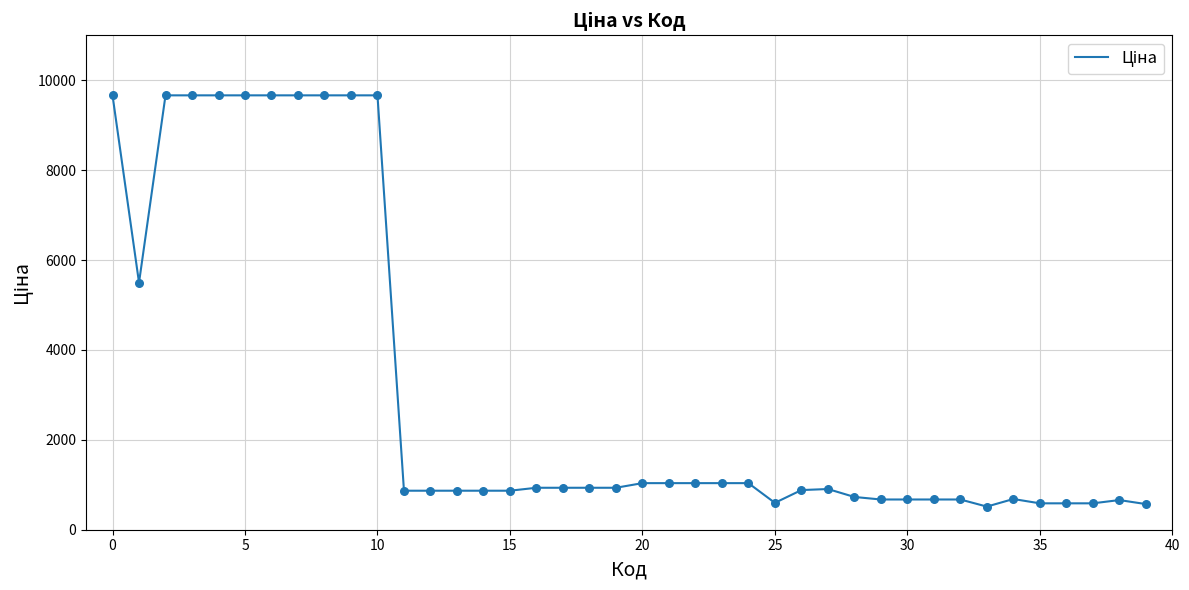

What is the difference between the maximum and minimum values?

9149.9